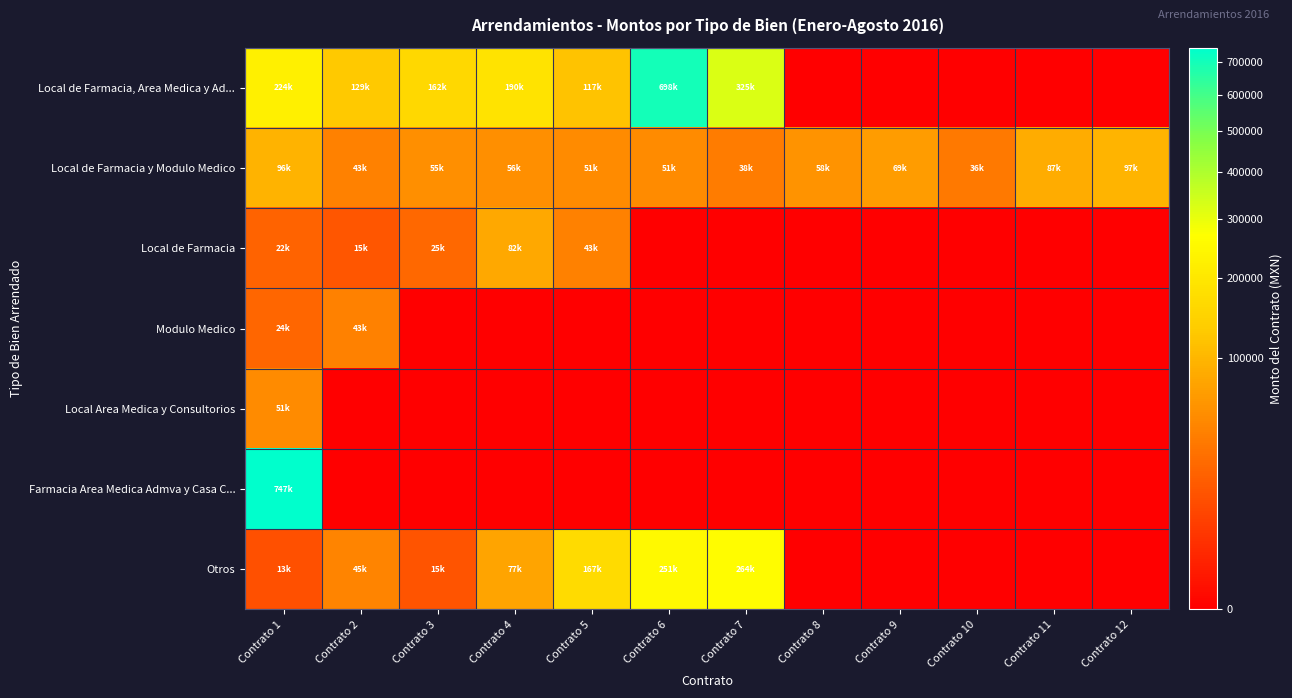

Rank the series by their maximum value, from lowest to highest.

Modulo Medico, Local Area Medica y Consultorios, Local de Farmacia, Local de Farmacia y Modulo Medico, Otros, Local de Farmacia, Area Medica y Ad..., Farmacia Area Medica Admva y Casa C...